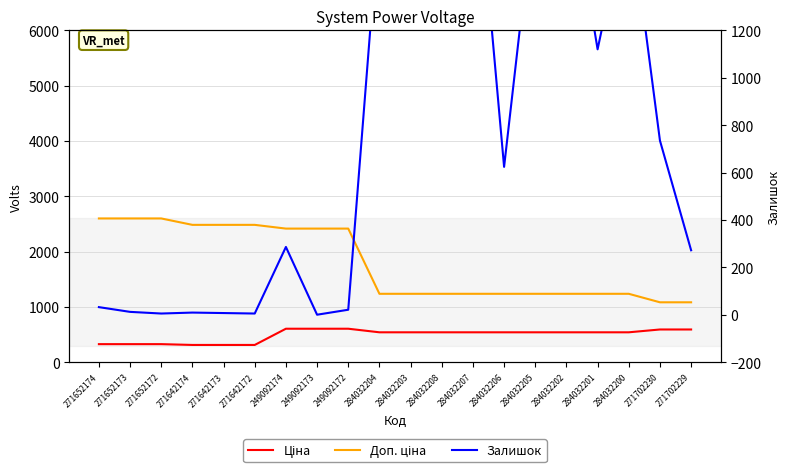

What is the average value of the Доп. ціна series?

1788.4